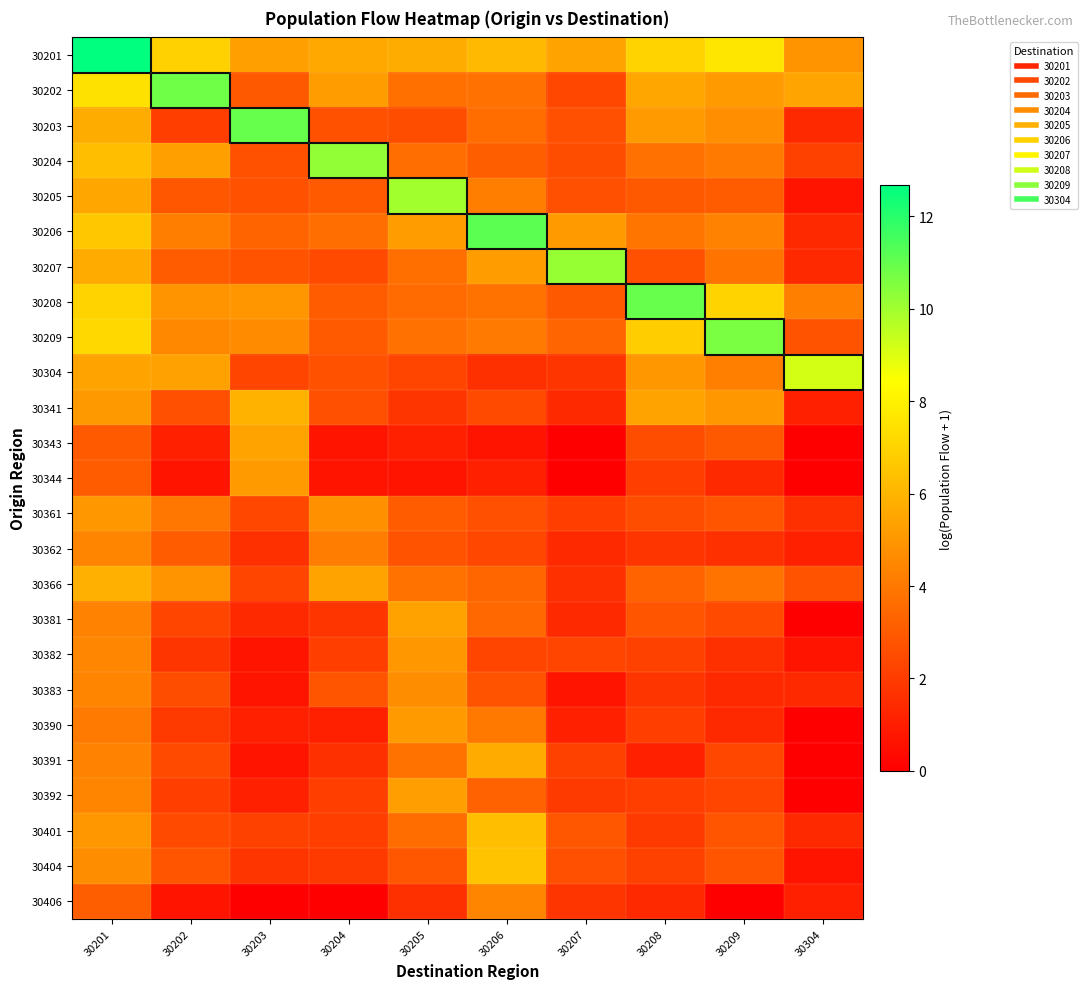

Reading left to right, what are all the values shown in this chart?

30201: 30201=12.7	30202=6.9	30203=5.3	30204=5.6	30205=5.7	30206=6.2	30207=5.4	30208=7.0	30209=7.6	30304=4.9
30202: 30201=7.5	30202=10.8	30203=2.9	30204=5.2	30205=3.7	30206=3.8	30207=2.4	30208=5.5	30209=5.2	30304=5.4
30203: 30201=5.7	30202=2.1	30203=11.0	30204=2.7	30205=2.6	30206=3.6	30207=2.6	30208=5.1	30209=4.7	30304=1.4
30204: 30201=6.3	30202=5.3	30203=2.7	30204=10.2	30205=3.7	30206=3.1	30207=2.6	30208=3.8	30209=4.1	30304=2.2
30205: 30201=5.6	30202=2.9	30203=2.7	30204=3.0	30205=10.0	30206=4.2	30207=2.6	30208=2.9	30209=3.1	30304=0.7
30206: 30201=6.6	30202=4.2	30203=3.3	30204=3.6	30205=5.2	30206=11.1	30207=5.1	30208=3.9	30209=4.3	30304=1.4
30207: 30201=5.7	30202=3.0	30203=2.8	30204=2.5	30205=3.7	30206=5.2	30207=10.2	30208=2.7	30209=3.8	30304=1.4
30208: 30201=7.0	30202=4.9	30203=5.0	30204=3.1	30205=3.6	30206=3.8	30207=2.9	30208=11.0	30209=7.0	30304=4.2
30209: 30201=7.2	30202=4.5	30203=4.7	30204=3.0	30205=3.8	30206=4.1	30207=3.4	30208=6.8	30209=10.6	30304=2.8
30304: 30201=5.4	30202=5.4	30203=2.3	30204=2.7	30205=2.3	30206=1.6	30207=1.8	30208=5.0	30209=4.2	30304=9.2
30341: 30201=5.1	30202=2.6	30203=5.9	30204=2.6	30205=1.8	30206=2.5	30207=1.4	30208=5.4	30209=5.0	30304=1.1
30343: 30201=3.0	30202=1.1	30203=5.4	30204=0.7	30205=1.1	30206=0.7	30207=0.0	30208=2.6	30209=2.9	30304=0.0
30344: 30201=3.0	30202=0.7	30203=5.1	30204=0.7	30205=0.7	30206=1.1	30207=0.0	30208=2.1	30209=1.4	30304=0.0
30361: 30201=5.0	30202=3.9	30203=2.4	30204=4.8	30205=3.1	30206=2.6	30207=2.1	30208=2.6	30209=2.8	30304=1.6
30362: 30201=4.4	30202=3.0	30203=1.6	30204=4.2	30205=2.8	30206=2.4	30207=1.4	30208=1.8	30209=1.6	30304=1.1
30366: 30201=5.9	30202=4.9	30203=2.3	30204=5.4	30205=3.8	30206=3.4	30207=1.6	30208=3.3	30209=3.8	30304=2.8
30381: 30201=4.4	30202=2.3	30203=1.4	30204=1.8	30205=5.4	30206=3.4	30207=1.4	30208=2.8	30209=2.5	30304=0.0
30382: 30201=4.5	30202=1.8	30203=0.7	30204=2.1	30205=5.0	30206=2.3	30207=2.3	30208=2.2	30209=1.6	30304=0.7
30383: 30201=4.4	30202=2.6	30203=0.7	30204=2.8	30205=4.7	30206=2.8	30207=0.7	30208=1.8	30209=1.4	30304=1.4
30390: 30201=4.1	30202=1.9	30203=1.1	30204=1.1	30205=5.1	30206=4.0	30207=1.1	30208=2.1	30209=1.4	30304=0.0
30391: 30201=4.4	30202=2.5	30203=0.7	30204=1.6	30205=3.8	30206=5.7	30207=2.2	30208=1.1	30209=2.4	30304=0.0
30392: 30201=4.4	30202=2.1	30203=1.1	30204=2.1	30205=5.2	30206=3.3	30207=1.9	30208=2.1	30209=2.3	30304=0.0
30401: 30201=5.1	30202=2.5	30203=2.2	30204=2.1	30205=3.6	30206=6.4	30207=2.9	30208=1.9	30209=2.8	30304=1.4
30404: 30201=4.7	30202=2.8	30203=1.8	30204=1.9	30205=2.9	30206=6.5	30207=2.6	30208=2.2	30209=2.8	30304=0.7
30406: 30201=3.1	30202=0.7	30203=0.0	30204=0.0	30205=1.6	30206=4.4	30207=1.8	30208=1.4	30209=0.0	30304=1.1